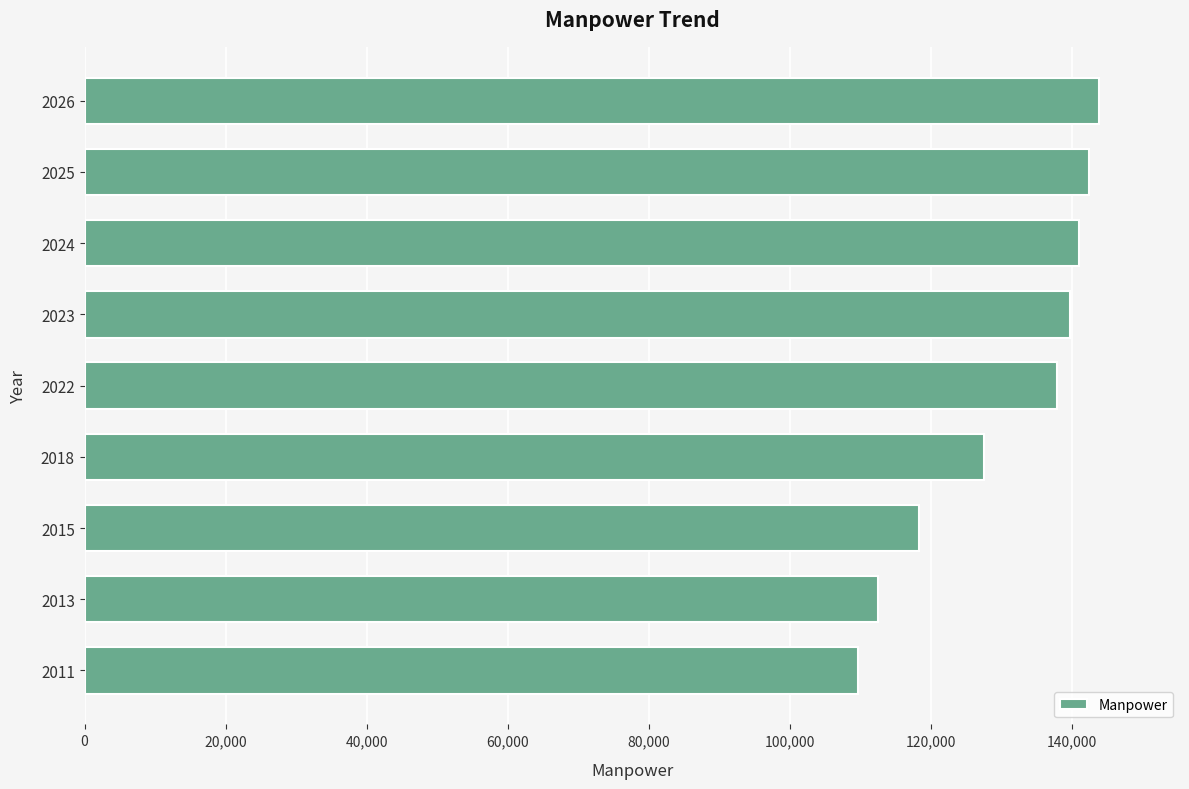

What is the maximum value shown in the chart?

143761